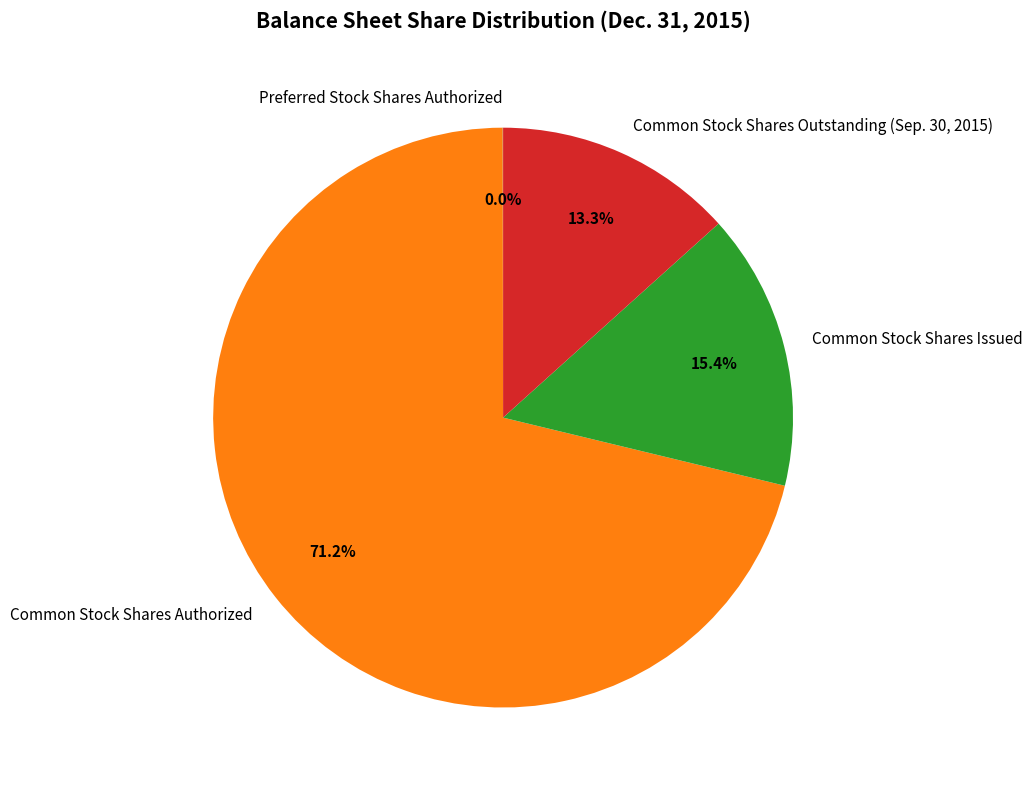

Between Common Stock Shares Authorized and Common Stock Shares Outstanding (Sep. 30, 2015), which is larger?

Common Stock Shares Authorized